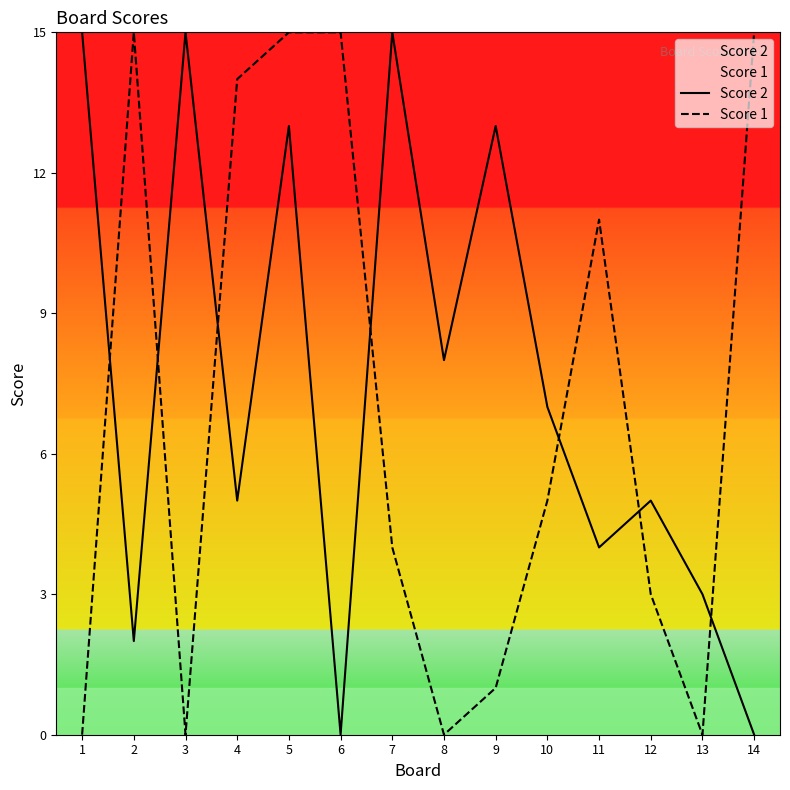

Reading left to right, list all the values displayed in this chart.

Score 2: 1=15	2=2	3=15	4=5	5=13	6=0	7=15	8=8	9=13	10=7	11=4	12=5	13=3	14=0
Score 1: 1=0	2=15	3=0	4=14	5=15	6=15	7=4	8=0	9=1	10=5	11=11	12=3	13=0	14=15